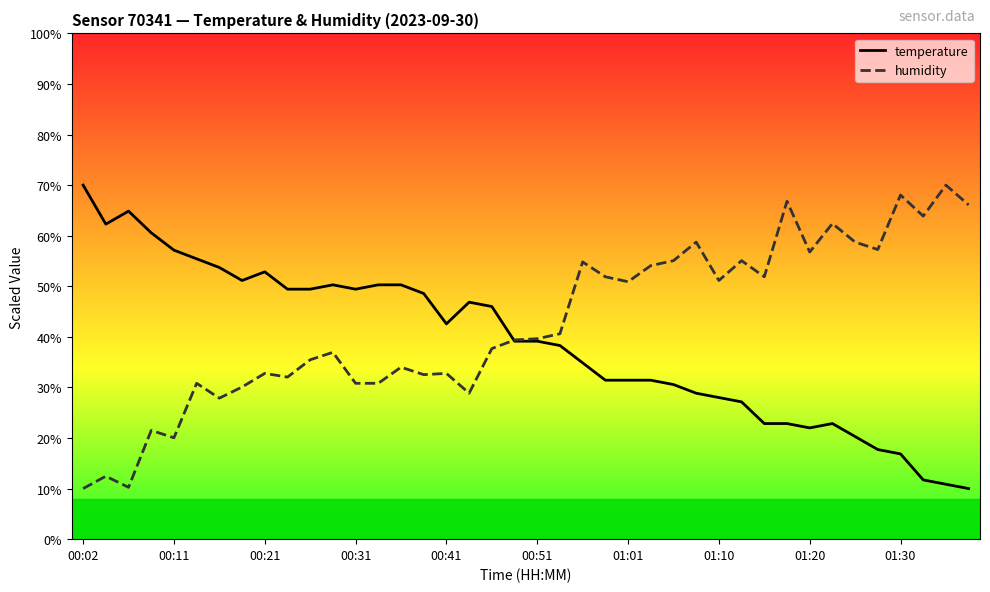

What is the highest value of the humidity series?

70.0